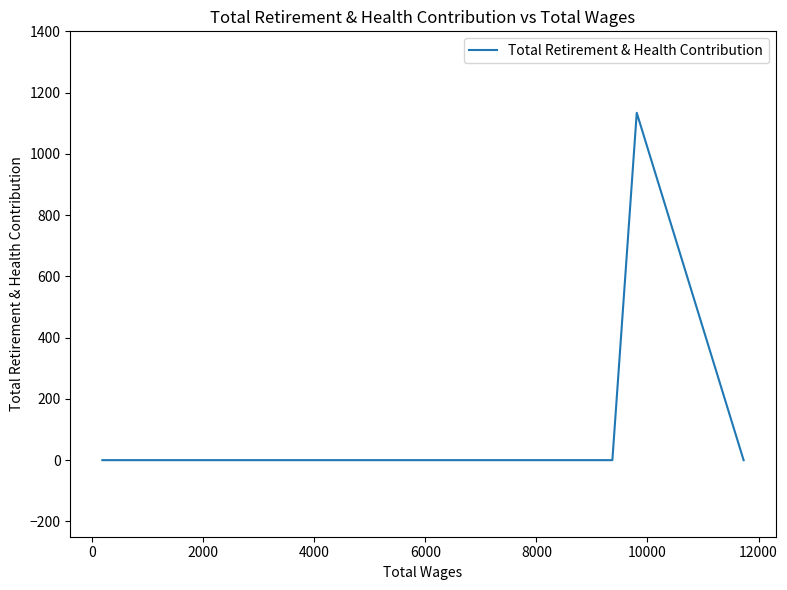

What is the average value?

94